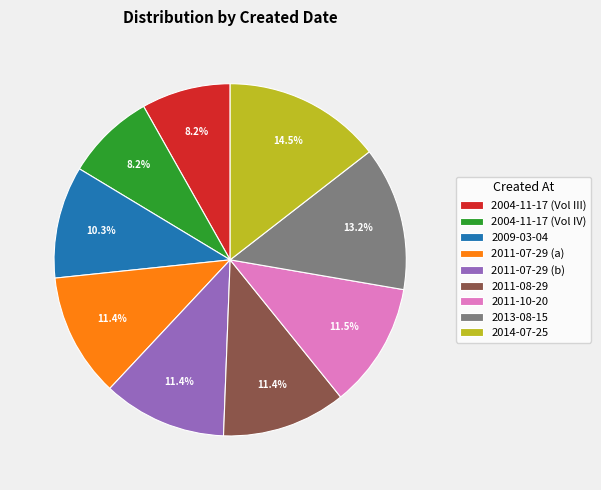

Which category has the biggest portion of the pie?

2014-07-25